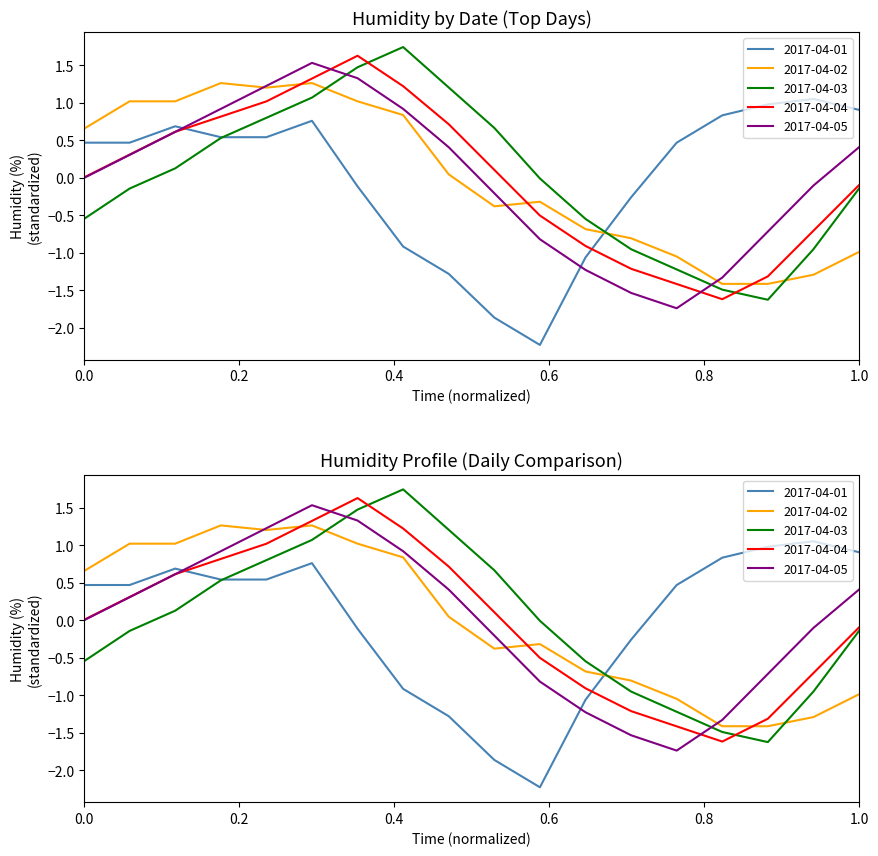

The 2017-04-04 series shows -0.5 at 10:00. True or false?

True